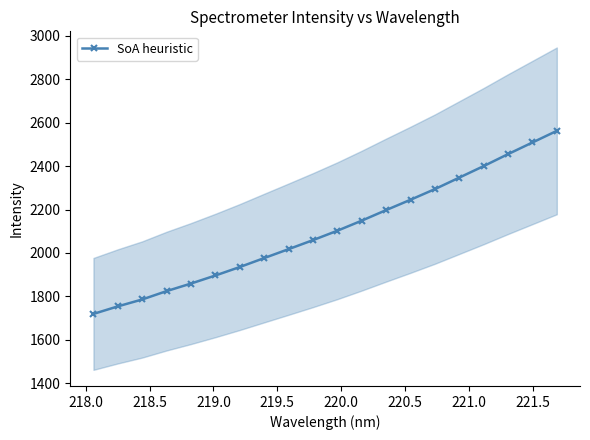

What is the sum of all values?

42091.0